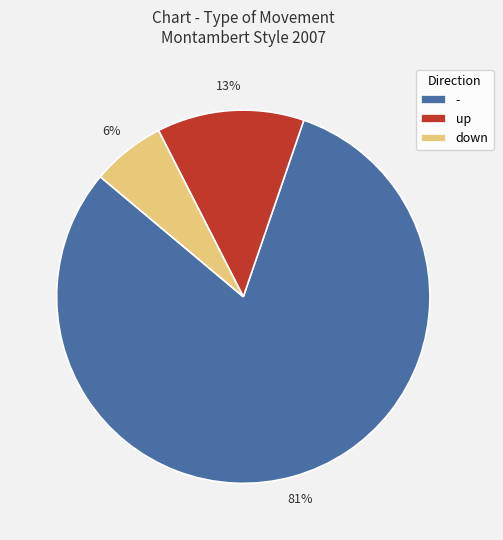

Is there any slice that represents more than half of the pie?

Yes